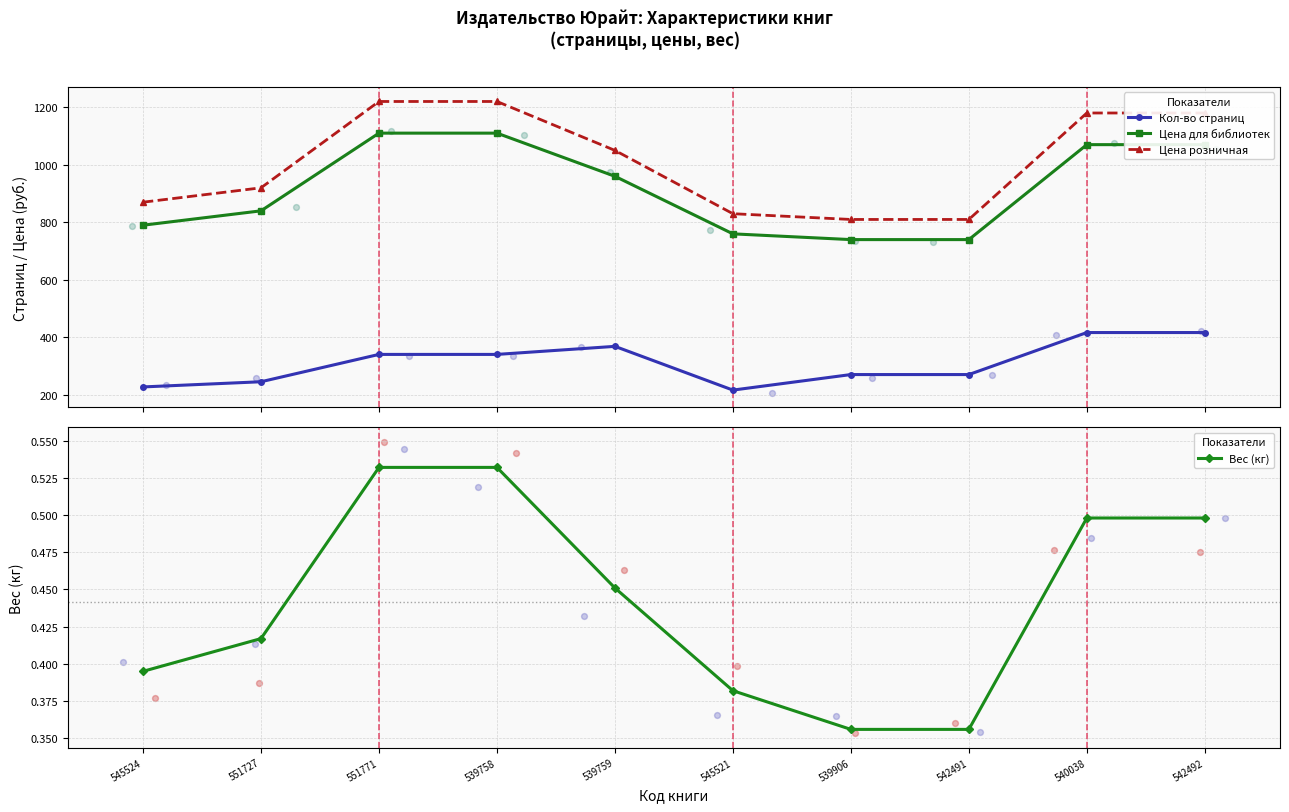

At which category is the sum across all series the highest?

551771